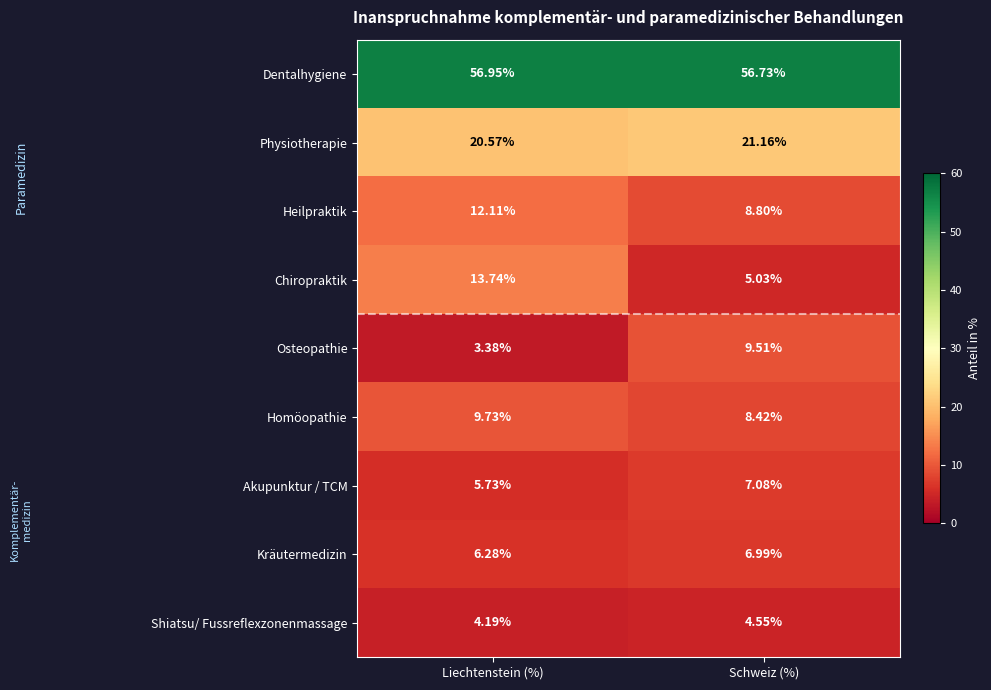

Where does the Osteopathie series first go above 9?

Schweiz (%)